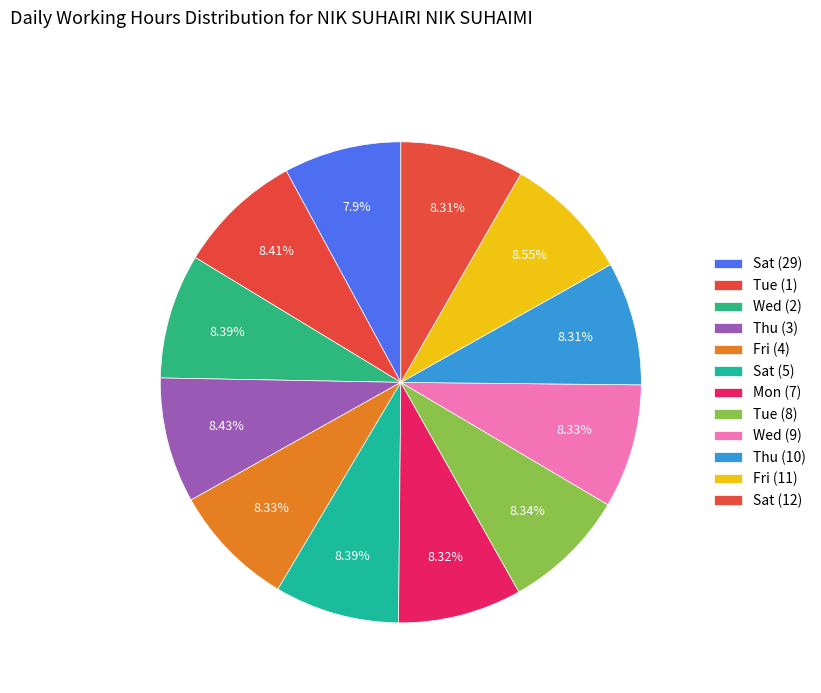

How many slices are in this pie chart?

12